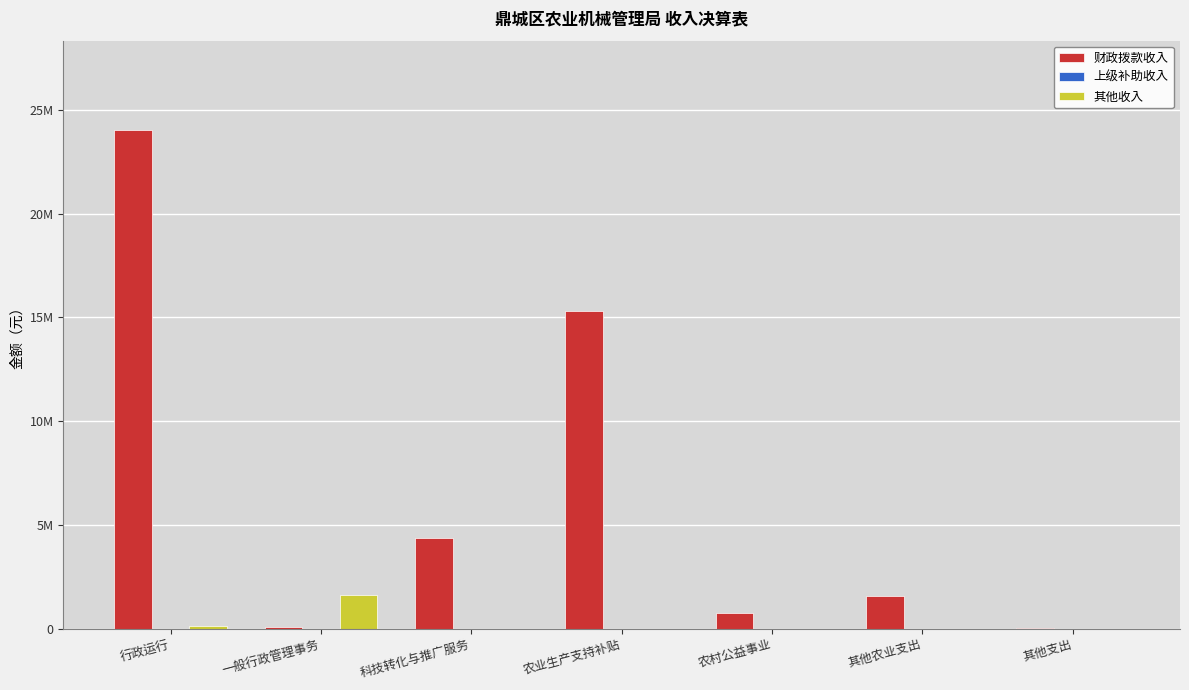

At how many categories does at least one series exceed 6262127?

2